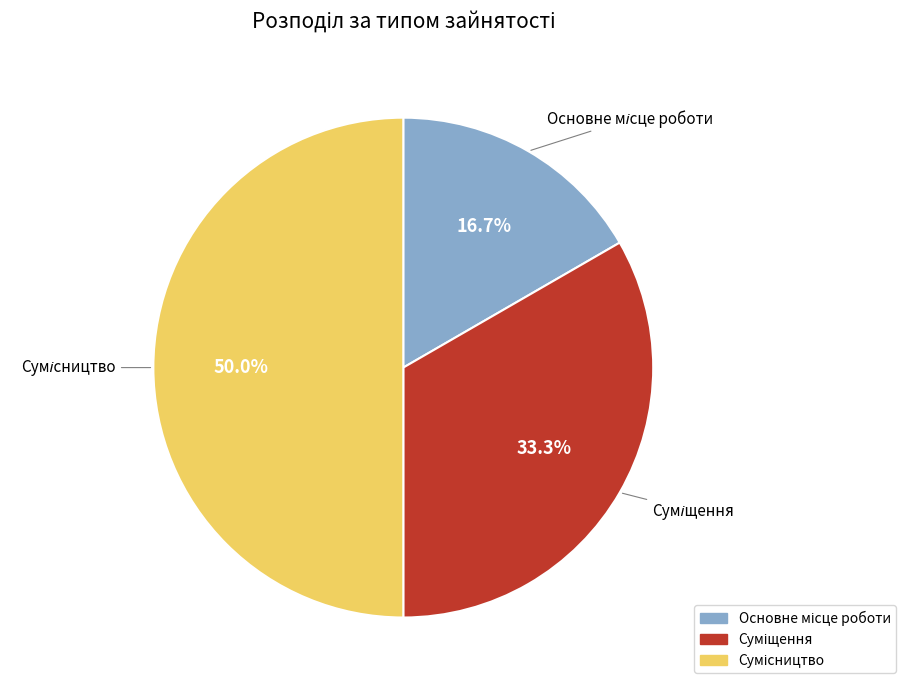

How many slices are in this pie chart?

3